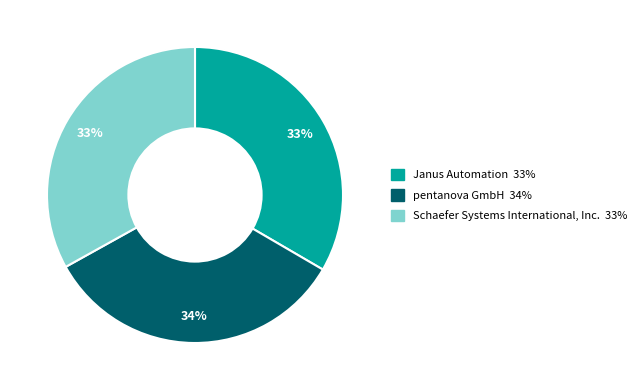

Does Schaefer Systems International, Inc. represent more than half of the total?

No